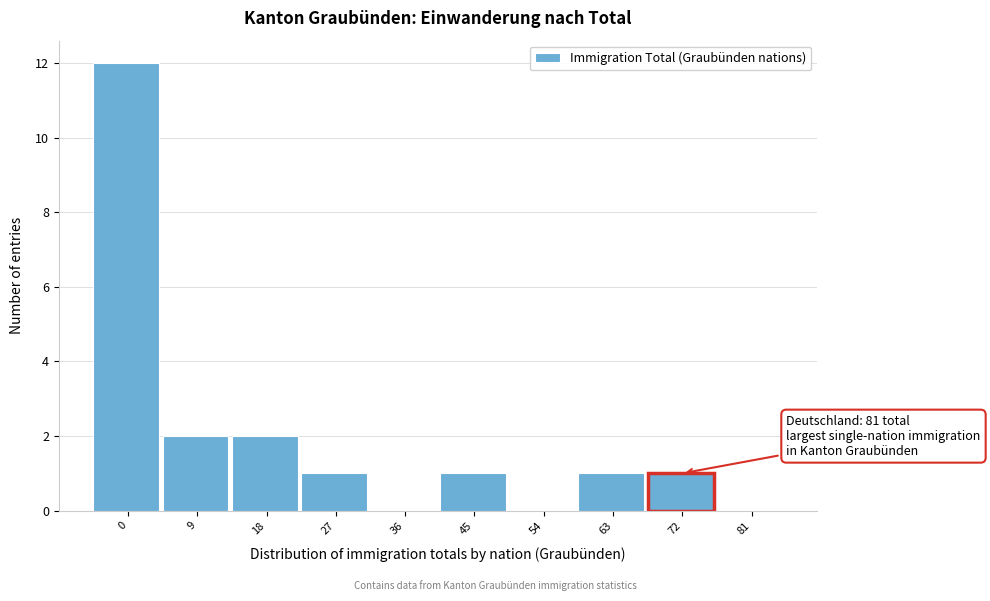

Reading right to left, list all the values displayed in this chart.

81=0	72=1	63=1	54=0	45=1	36=0	27=1	18=2	9=2	0=12